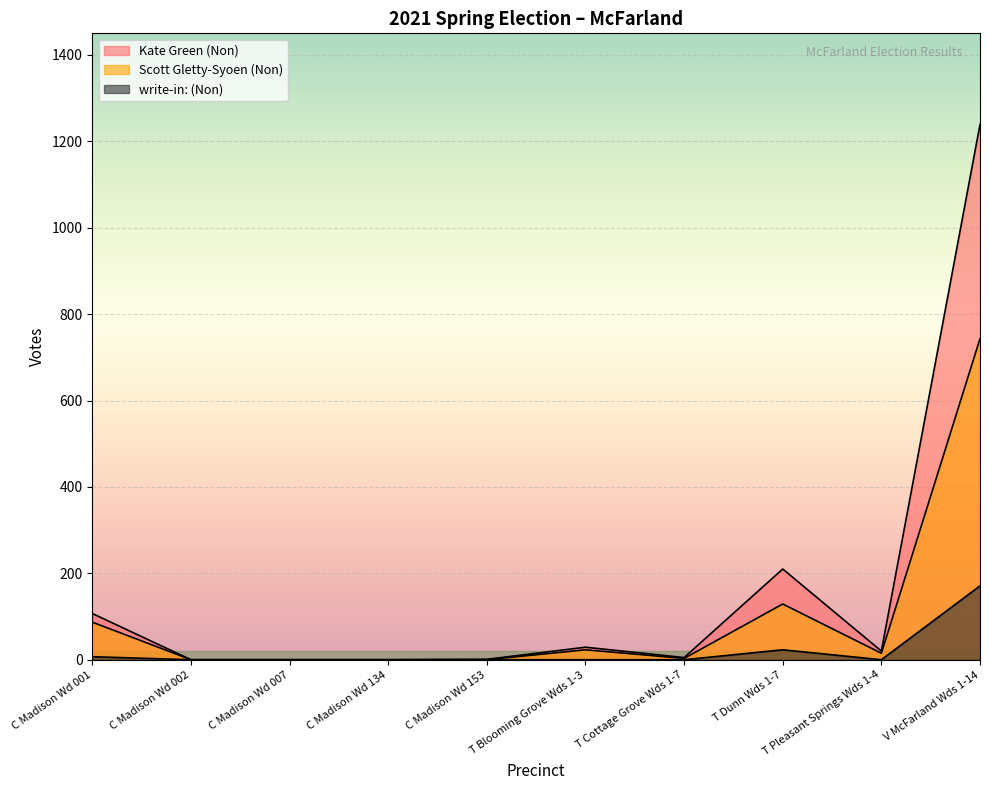

Rank the series at T Blooming Grove Wds 1-3 from highest to lowest value.

Kate Green (Non), Scott Gletty-Syoen (Non), write-in: (Non)